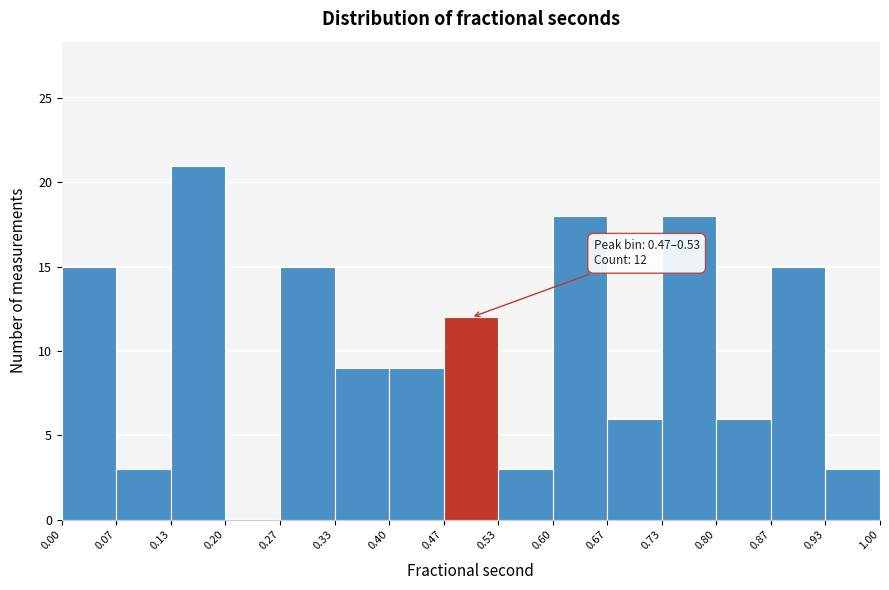

Over which range of the x-axis is the bar tallest?

0.13 to 0.20